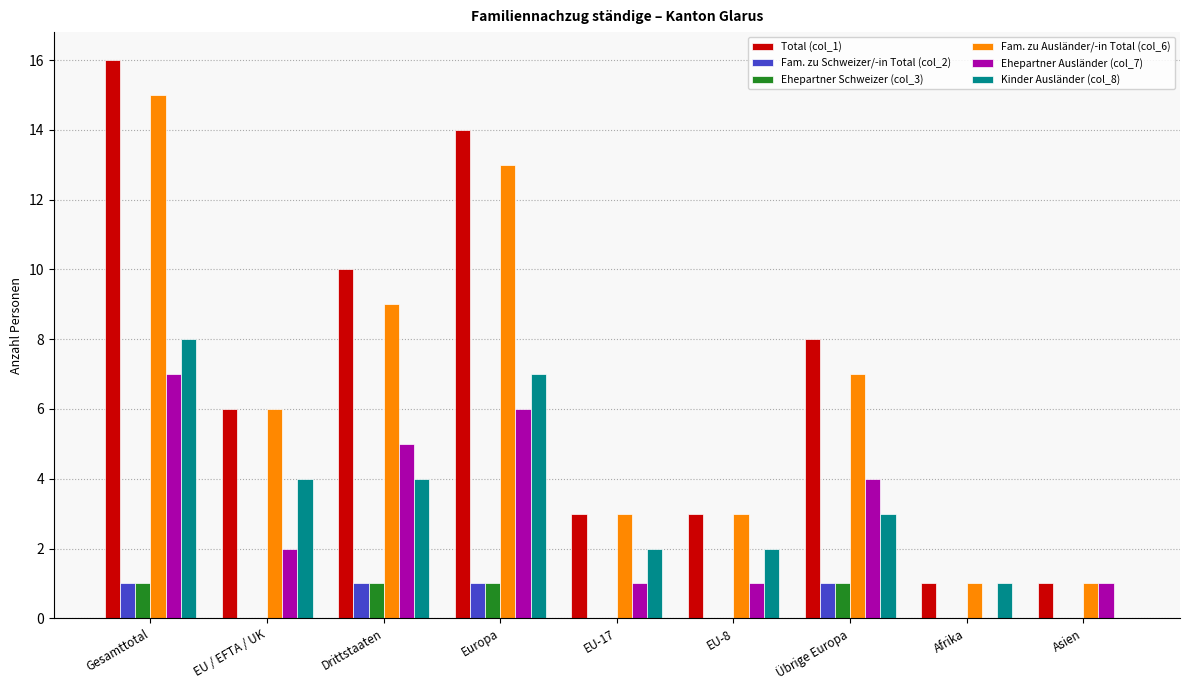

What are all the series names shown in the legend?

Total (col_1), Fam. zu Schweizer/-in Total (col_2), Ehepartner Schweizer (col_3), Fam. zu Ausländer/-in Total (col_6), Ehepartner Ausländer (col_7), Kinder Ausländer (col_8)